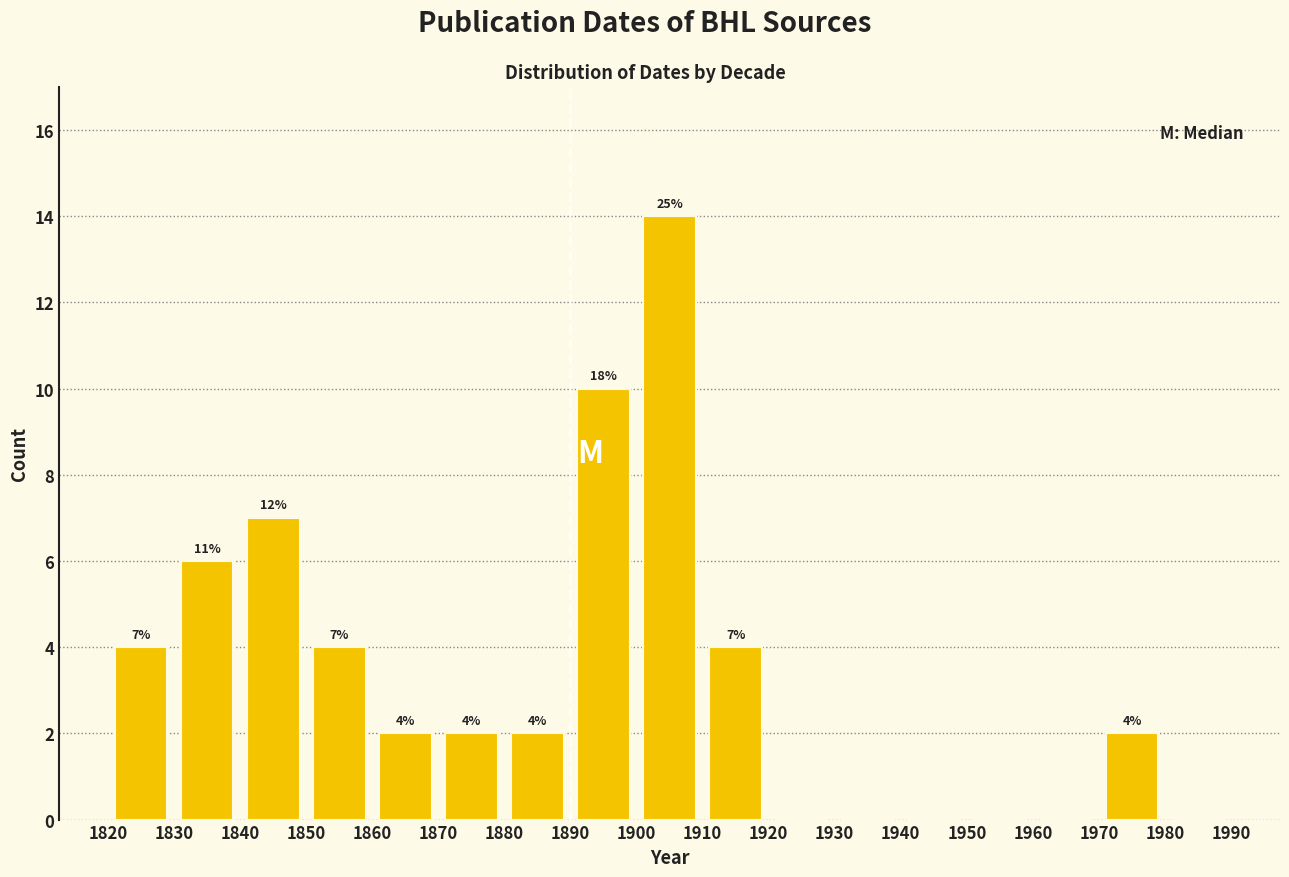

Which range on the x-axis has the tallest bar?

1900 to 1910